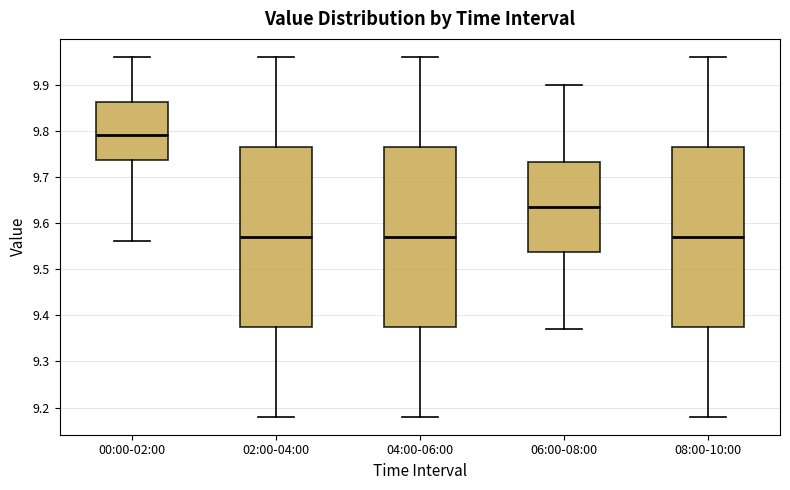

Reading left to right, transcribe this box plot: for each box, give where its median line is, the range the box spans, and where its two whiskers end, as read against the y-axis. The values are not printed on the chart, so give them approximately, as read against the axis.

00:00-02:00: median 9.79, box 9.74 to 9.86, whiskers 9.56 to 9.96
02:00-04:00: median 9.57, box 9.38 to 9.77, whiskers 9.18 to 9.96
04:00-06:00: median 9.57, box 9.38 to 9.77, whiskers 9.18 to 9.96
06:00-08:00: median 9.64, box 9.54 to 9.73, whiskers 9.37 to 9.90
08:00-10:00: median 9.57, box 9.38 to 9.77, whiskers 9.18 to 9.96